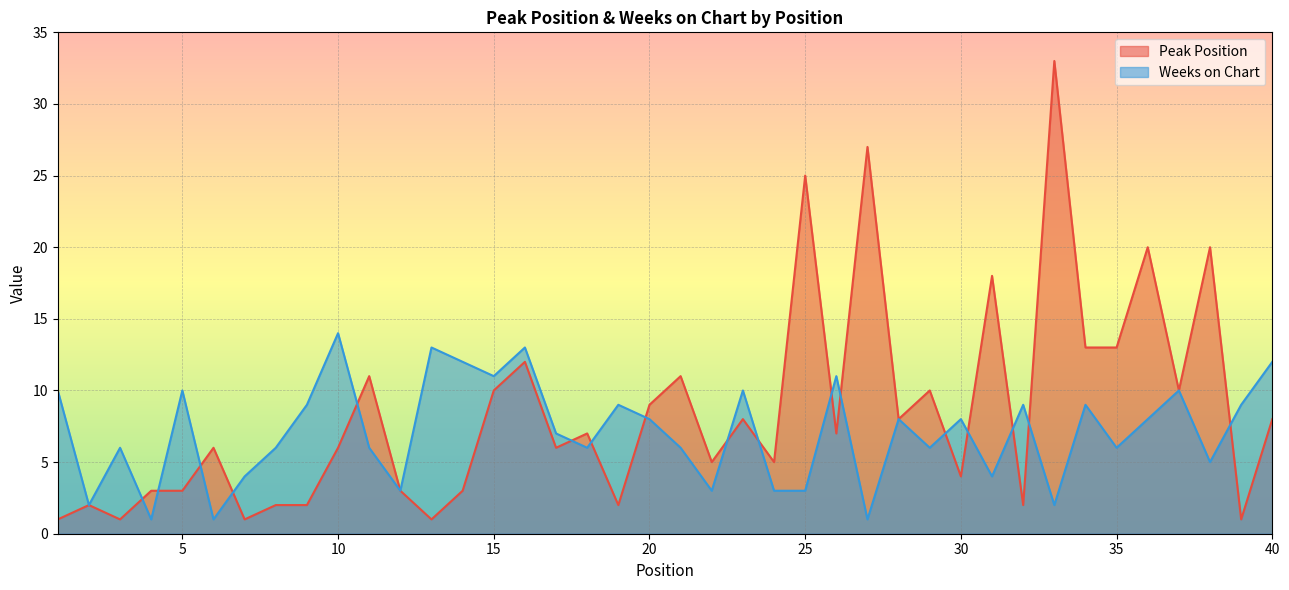

After their last crossing, which series has the higher values: Weeks on Chart or Peak Position?

Weeks on Chart